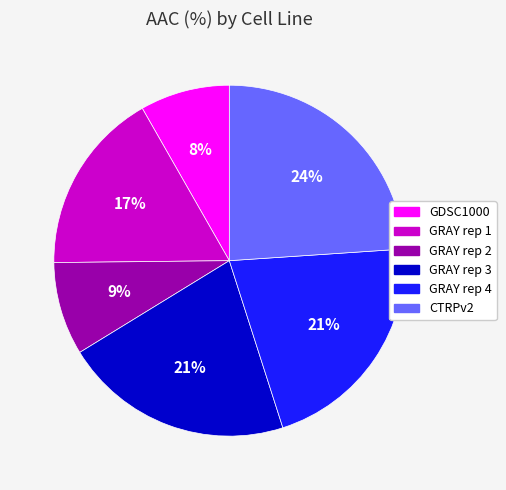

Is GRAY rep 1 the majority of the pie?

No